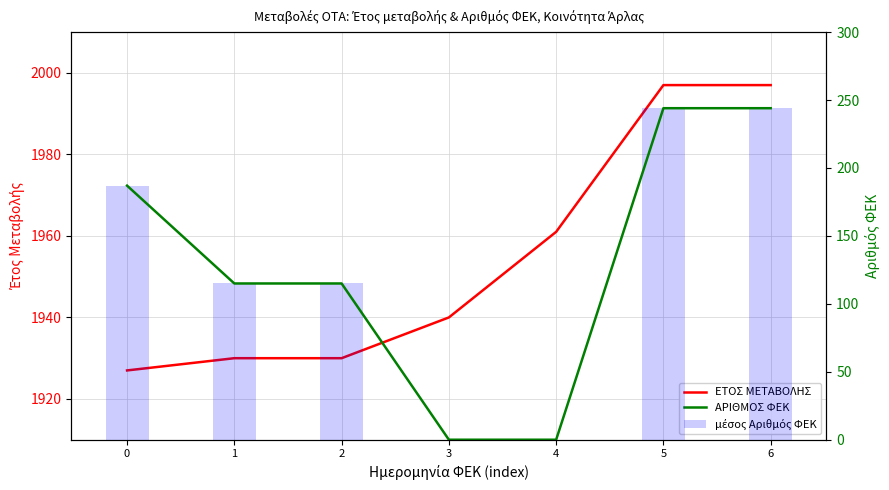

What is the total value across all series at 2?

2160